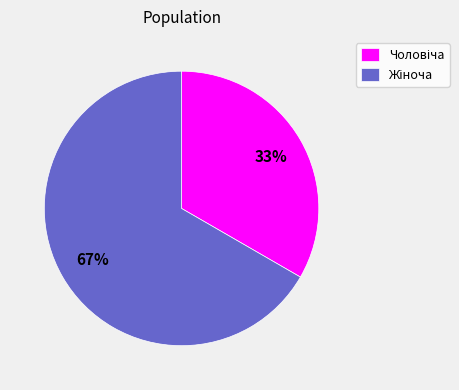

Is there any slice that represents more than half of the pie?

Yes